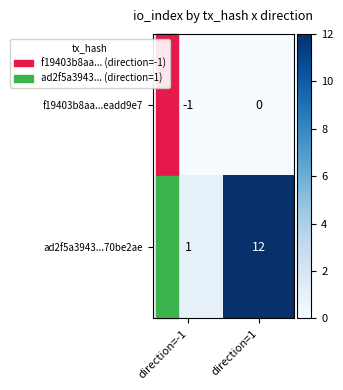

How many series are shown in this chart?

2